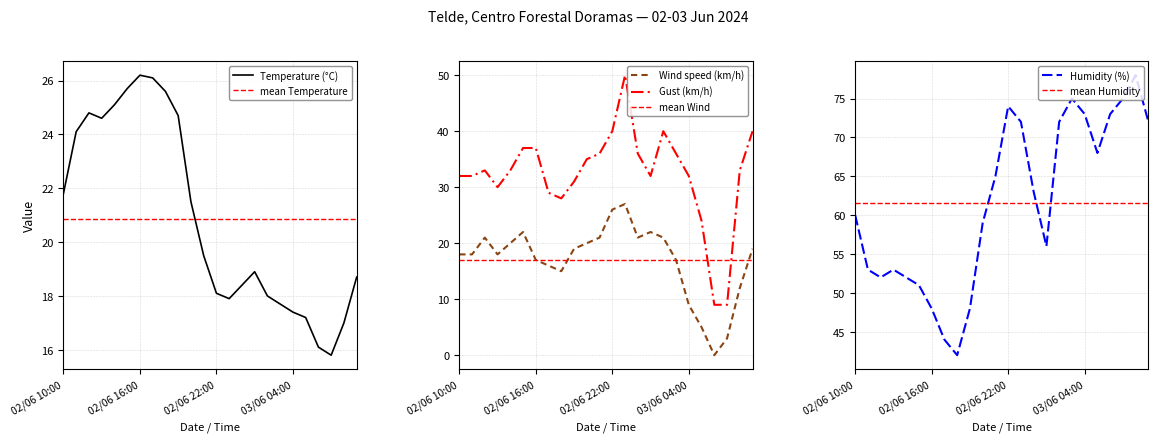

In Gust (km/h), how many points are higher than both neighbors (excluding endpoints)?

3